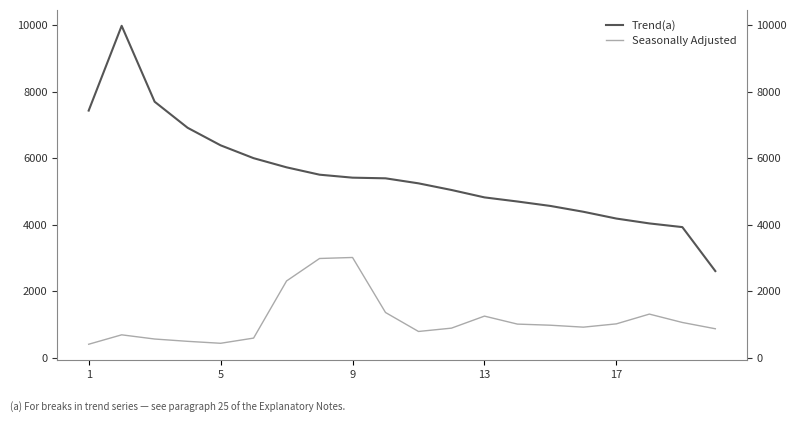

Reading left to right, what are all the values shown in this chart?

Trend(a): 7429.1	9976.4	7695.7	6912.6	6385.6	5999.7	5724.3	5503.3	5413.9	5394.2	5243.4	5043.9	4821.3	4697.6	4564.3	4389.2	4185.2	4039.2	3928.4	2607.5
Seasonally Adjusted: 408.8	691.8	565.8	496.3	437.8	593.8	2310.5	2985.7	3015.7	1362.7	792.7	892.7	1254.1	1014.1	980.7	922.4	1021.4	1314.7	1063.1	874.4